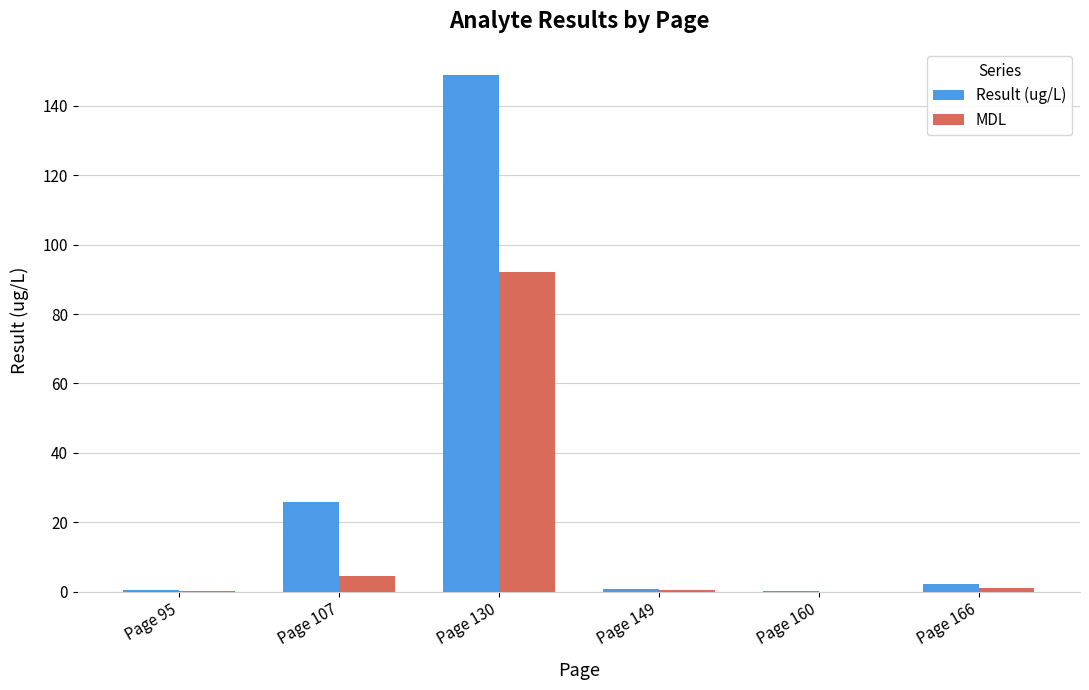

What is the sum of all MDL values?

98.1